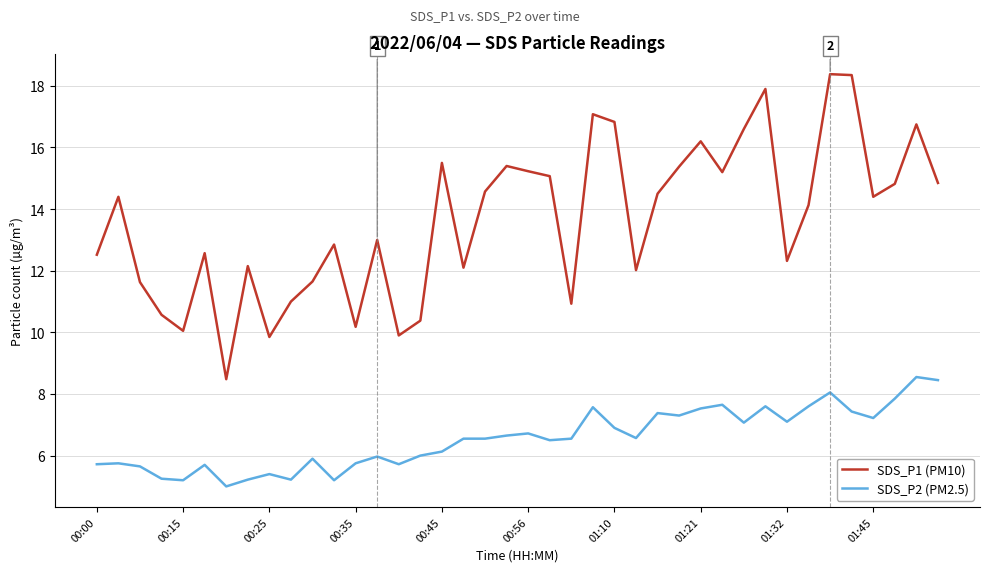

True or false: SDS_P1 (PM10) and SDS_P2 (PM2.5) cross at least once.

False